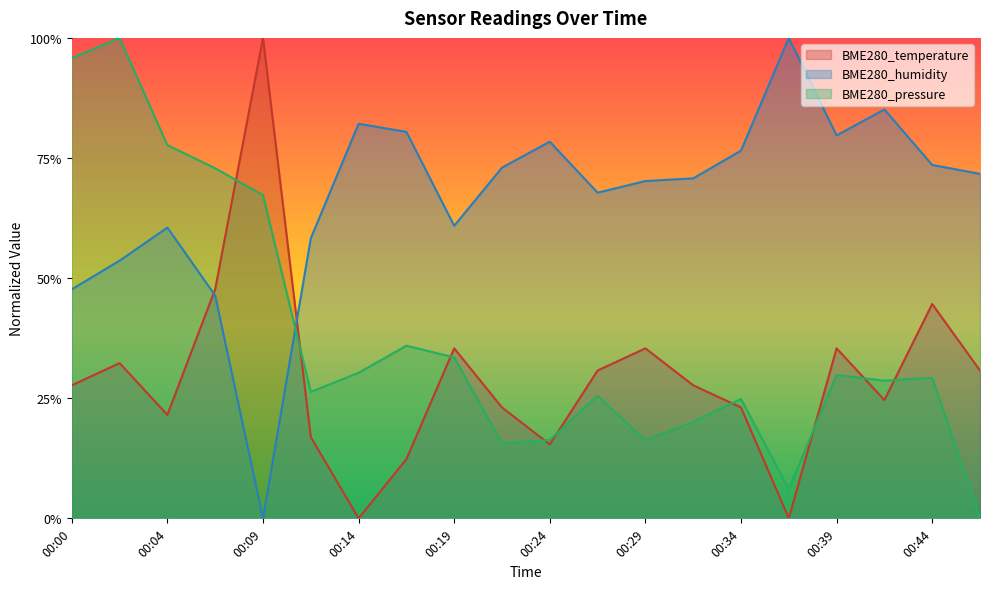

The BME280_pressure series shows 1.1 at 00:09. True or false?

False